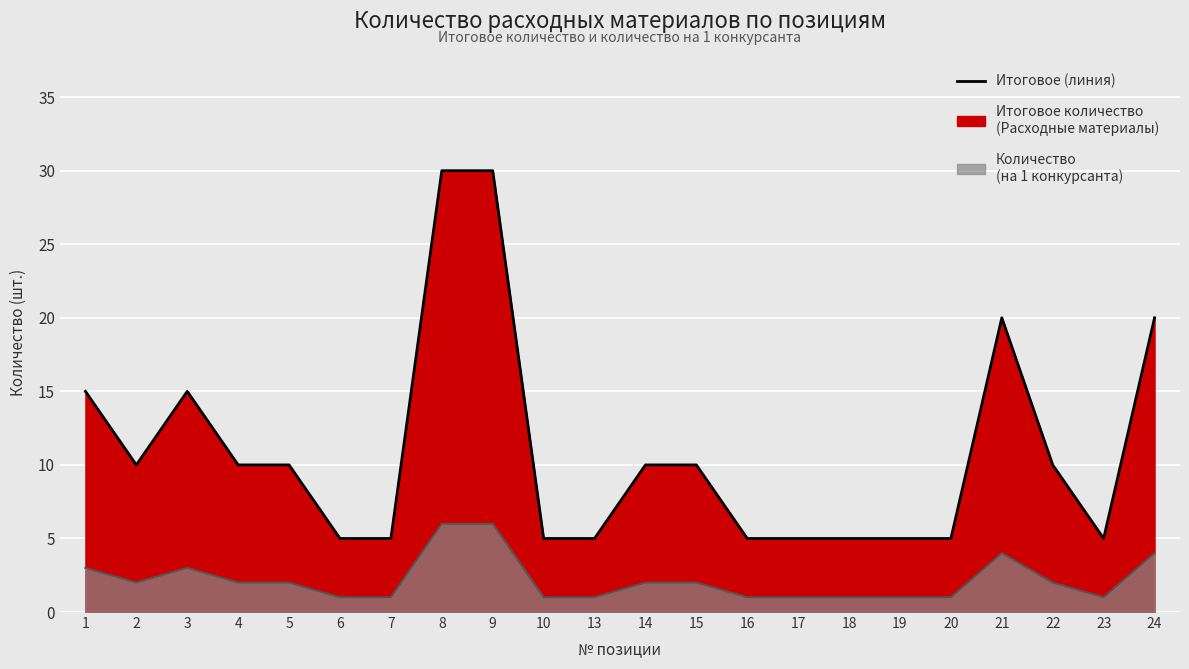

How many interior local valleys does the Количество (на 1 конкурсанта) series have?

2